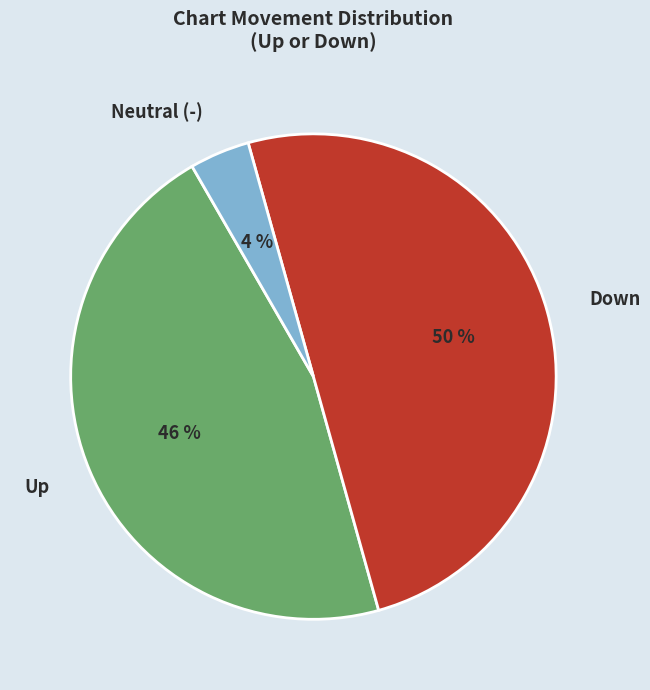

Combined, do Up and Down account for over 50%?

Yes